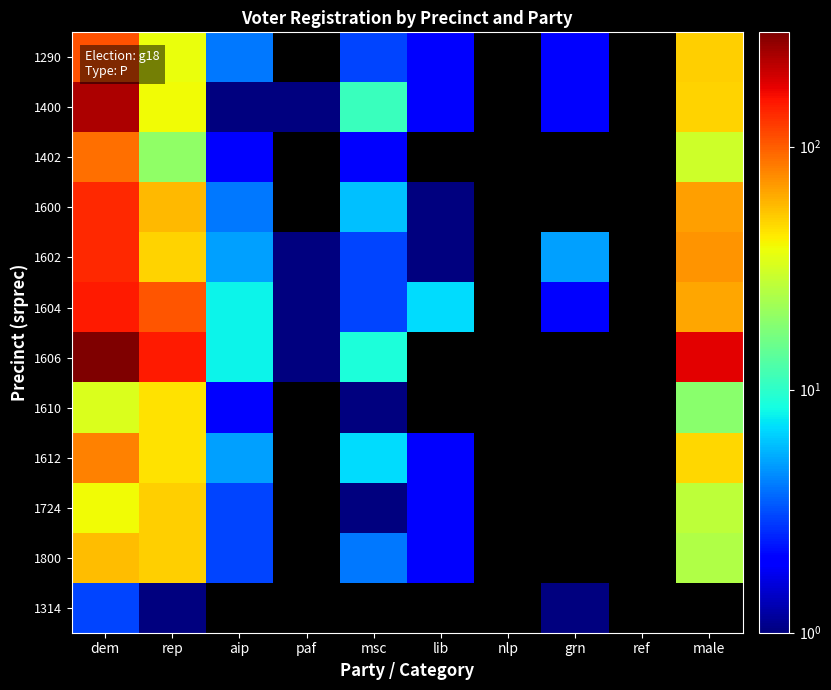

At which label does 1604 reach its minimum?

paf